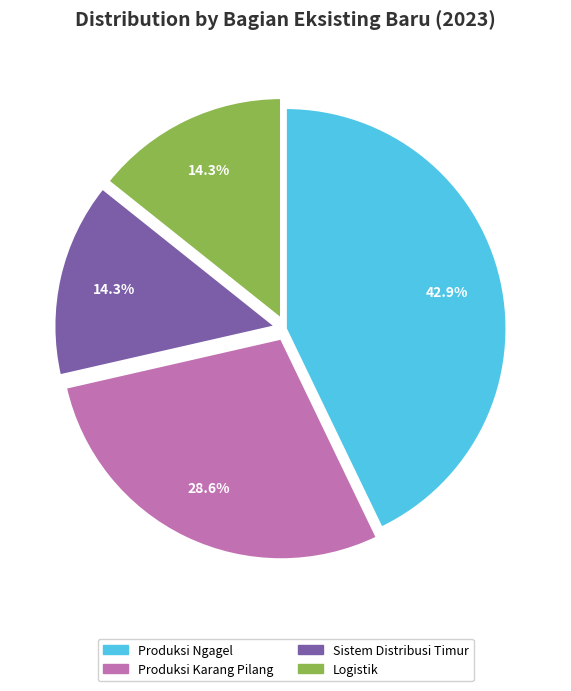

Approximately how many times larger is the value at Produksi Karang Pilang compared to Logistik?

2.0